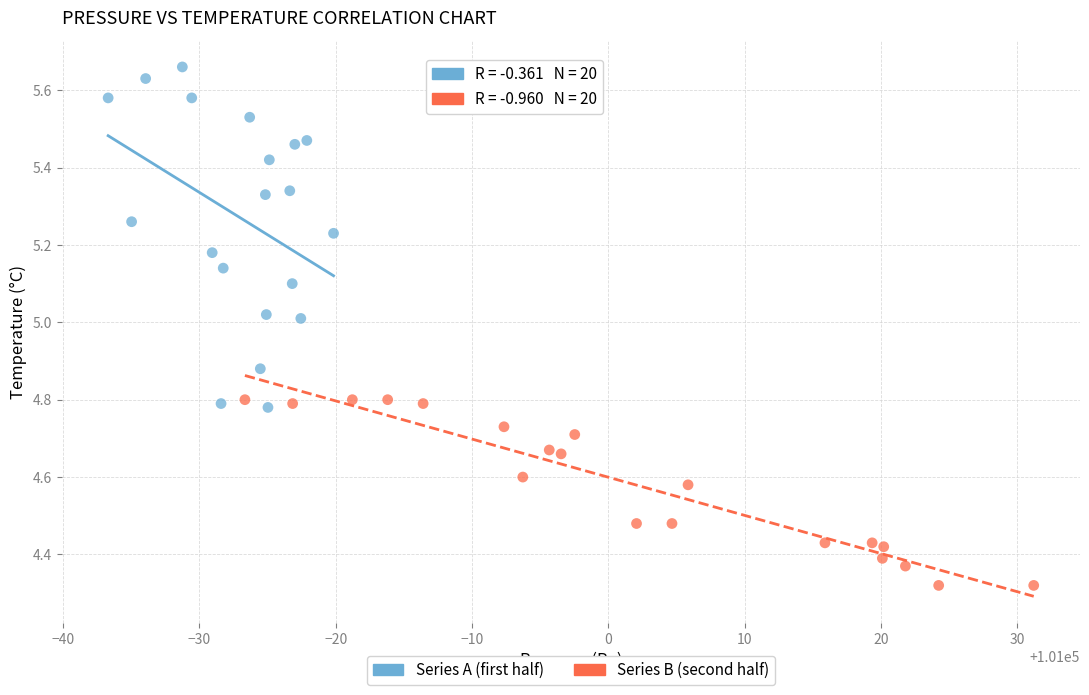

Which series reaches the minimum Y coordinate?

Series B (second half)